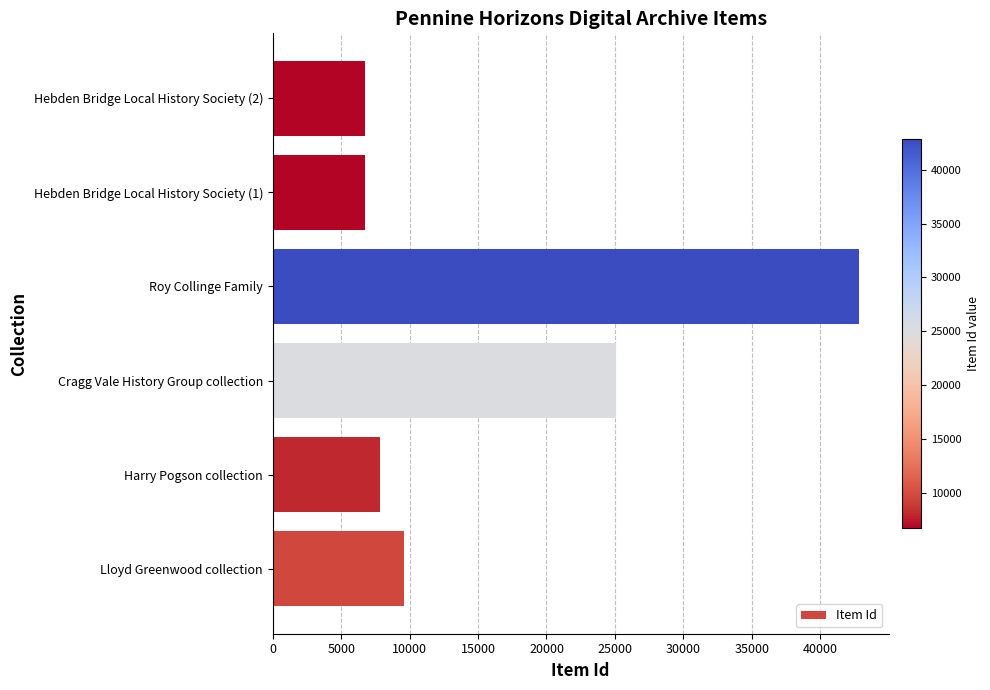

At which category does the chart reach its peak across all series?

Roy Collinge Family